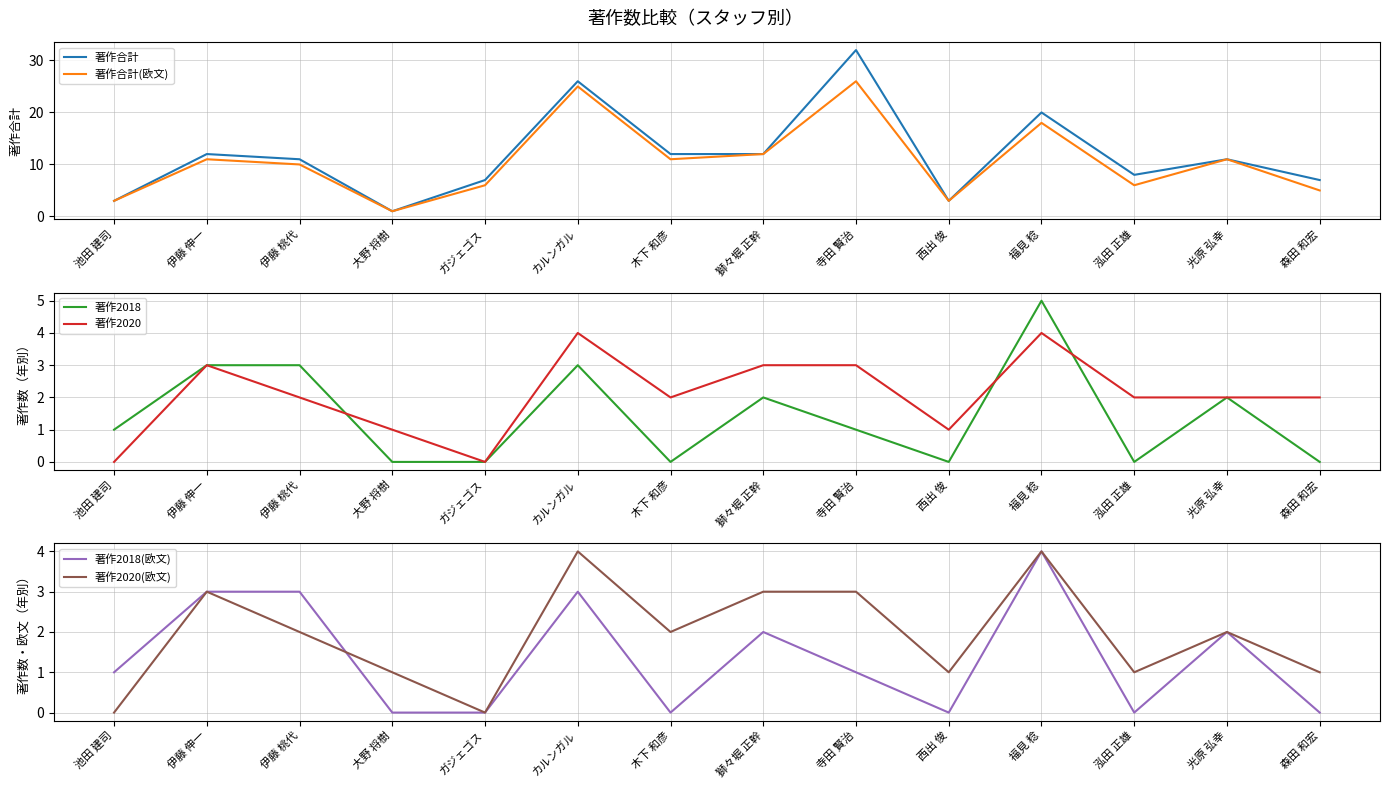

How many lines are shown in the chart?

6